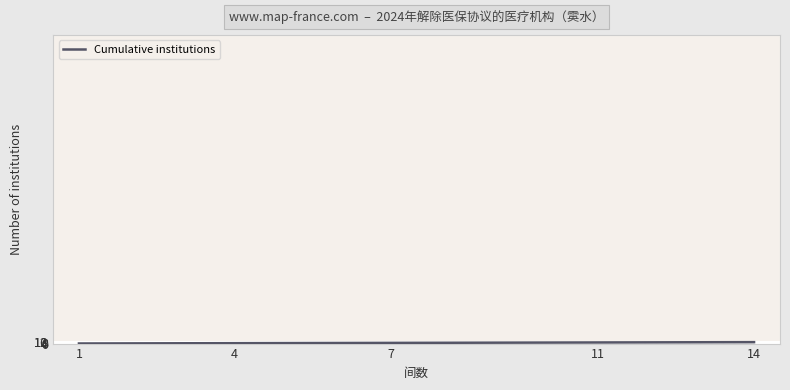

Does the chart have visible grid lines?

Yes